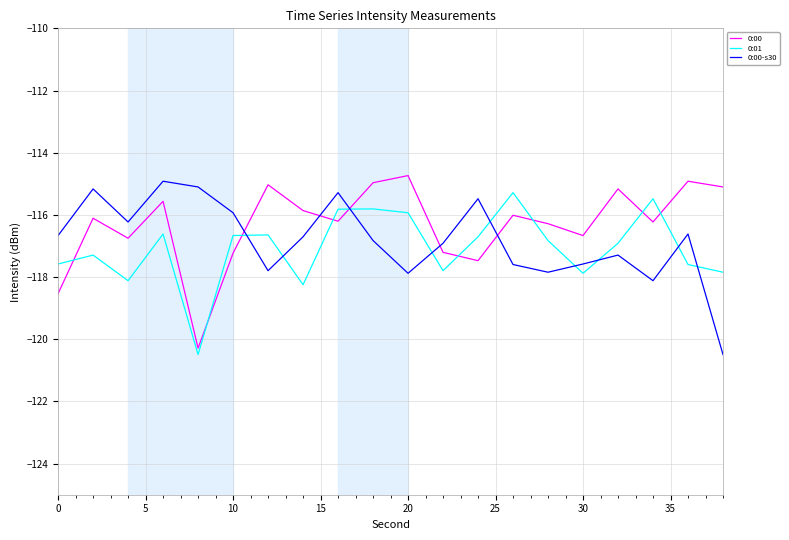

What is the difference between the maximum and minimum values in the 0:01 series?

5.2